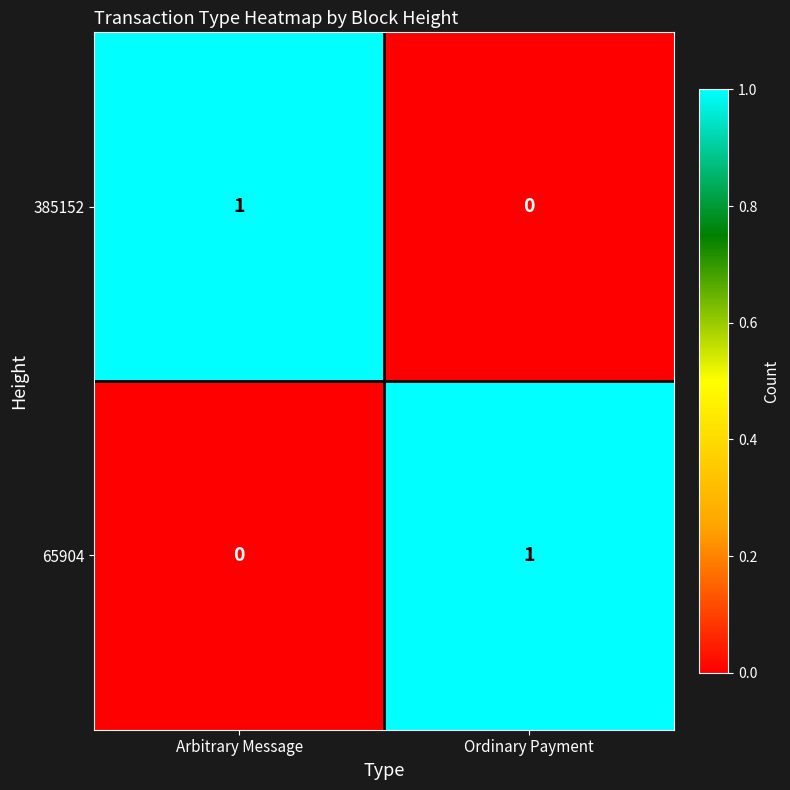

At which label does 65904 reach its peak?

Ordinary Payment